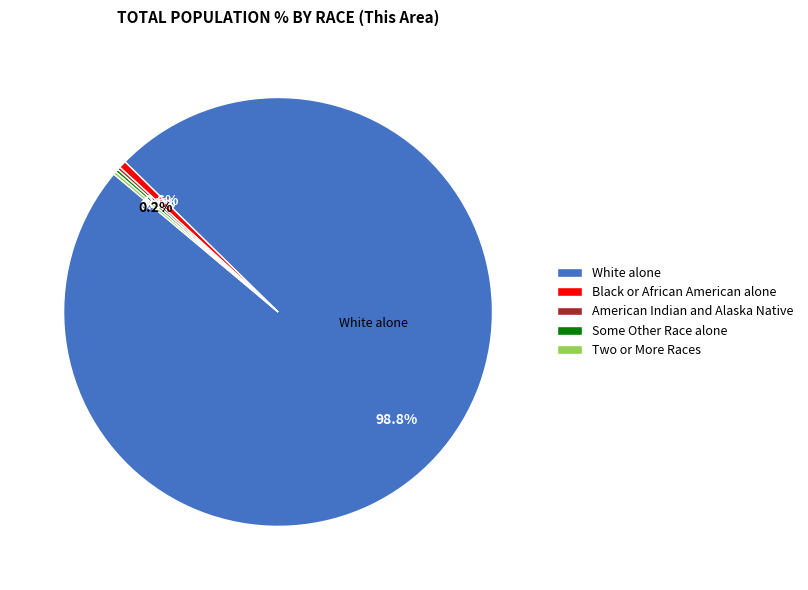

To the nearest percent, what is the average slice percentage?

20%